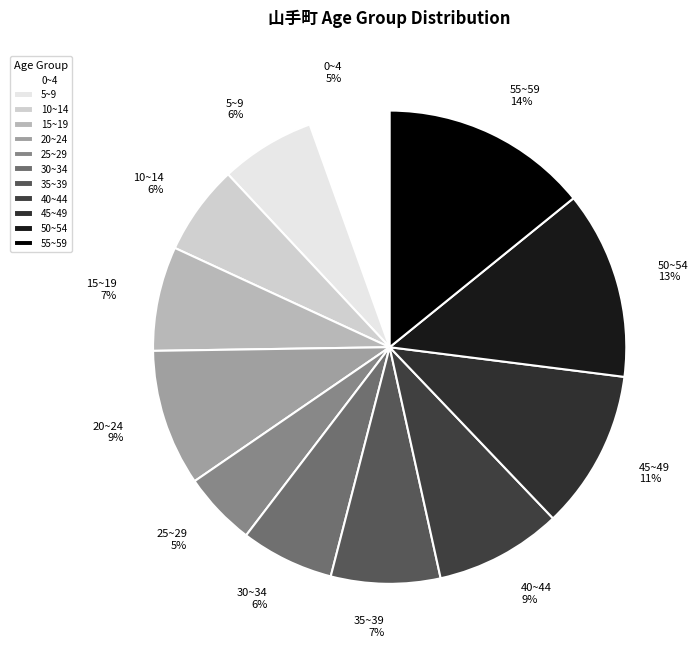

Between 5~9 and 45~49, which is larger?

45~49